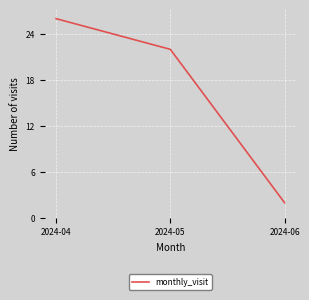

Which category has the lowest value across all series?

2024-06